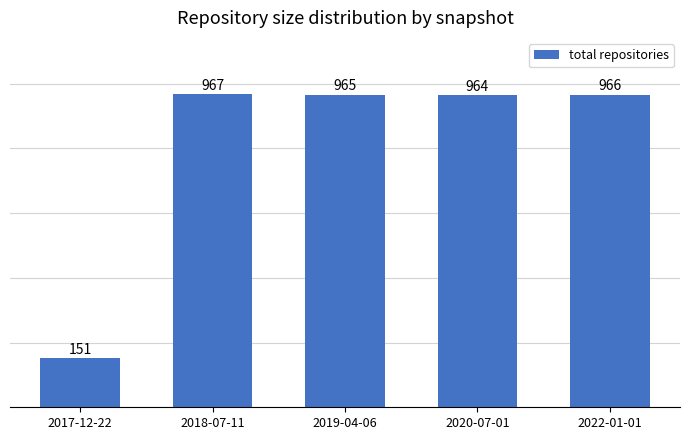

What is the label of the 2nd bar from the right?

2020-07-01